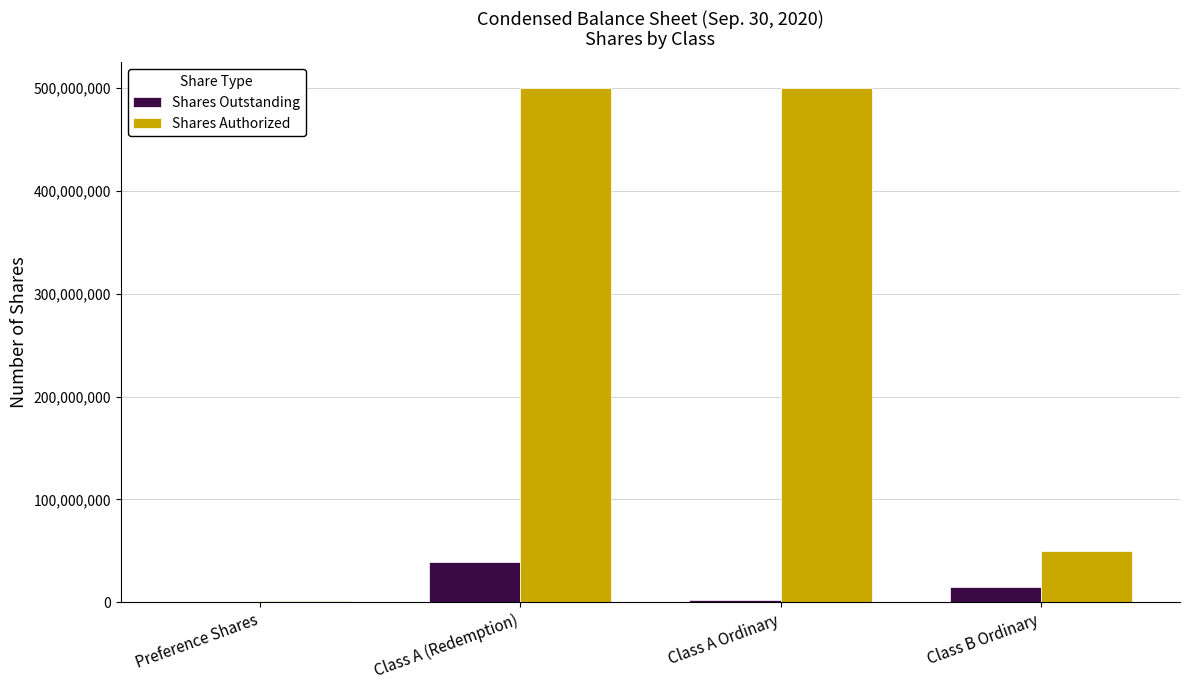

What is the sum of all Shares Authorized values?

1051000000